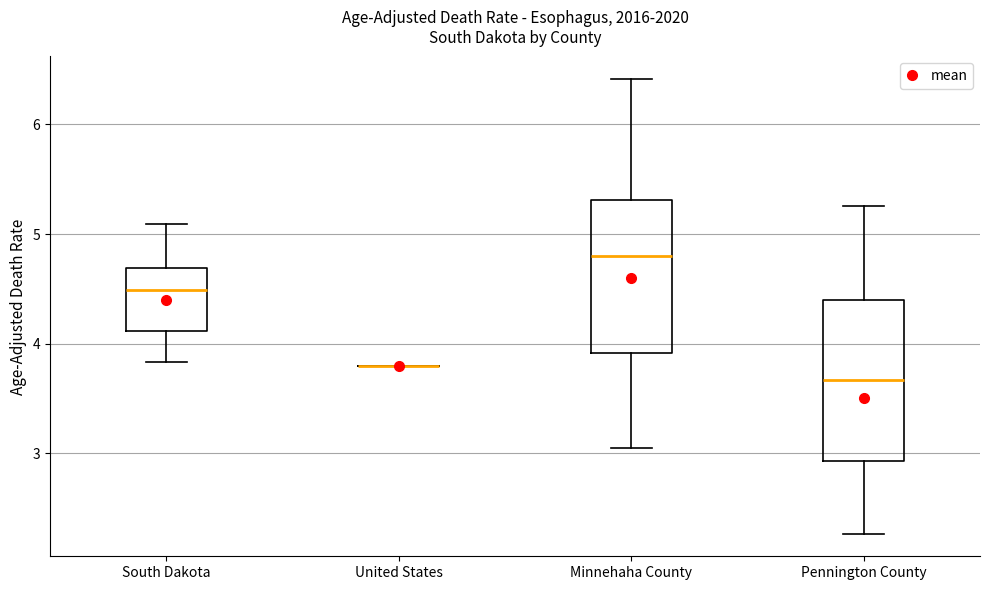

Reading left to right, read every box against the y-axis: the position of its median line, the range the box covers, and the ends of its whiskers. The values are not printed on the chart, so give them approximately, as read against the axis.

South Dakota: median 4.5, box 4.1 to 4.7, whiskers 3.8 to 5.1
United States: box collapsed to a line at 3.8, whiskers 3.8 to 3.8
Minnehaha County: median 4.8, box 3.9 to 5.3, whiskers 3.0 to 6.4
Pennington County: median 3.7, box 2.9 to 4.4, whiskers 2.3 to 5.3